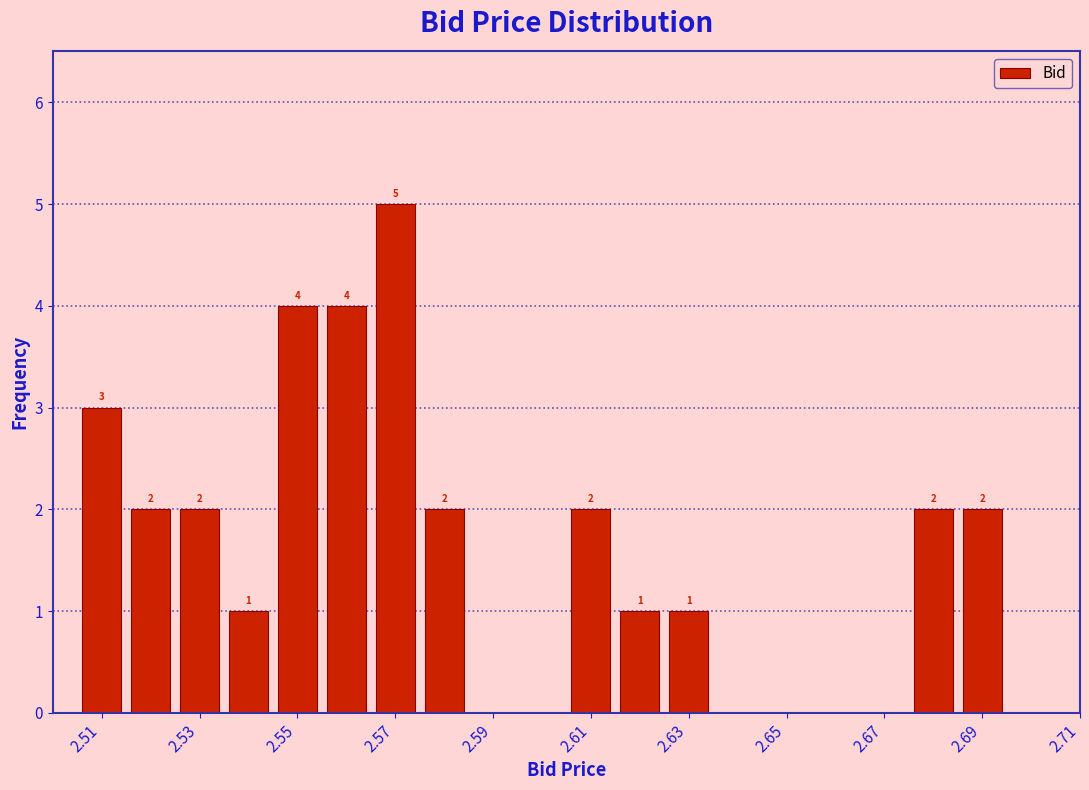

Over which range of the x-axis is the bar tallest?

2.565 to 2.575